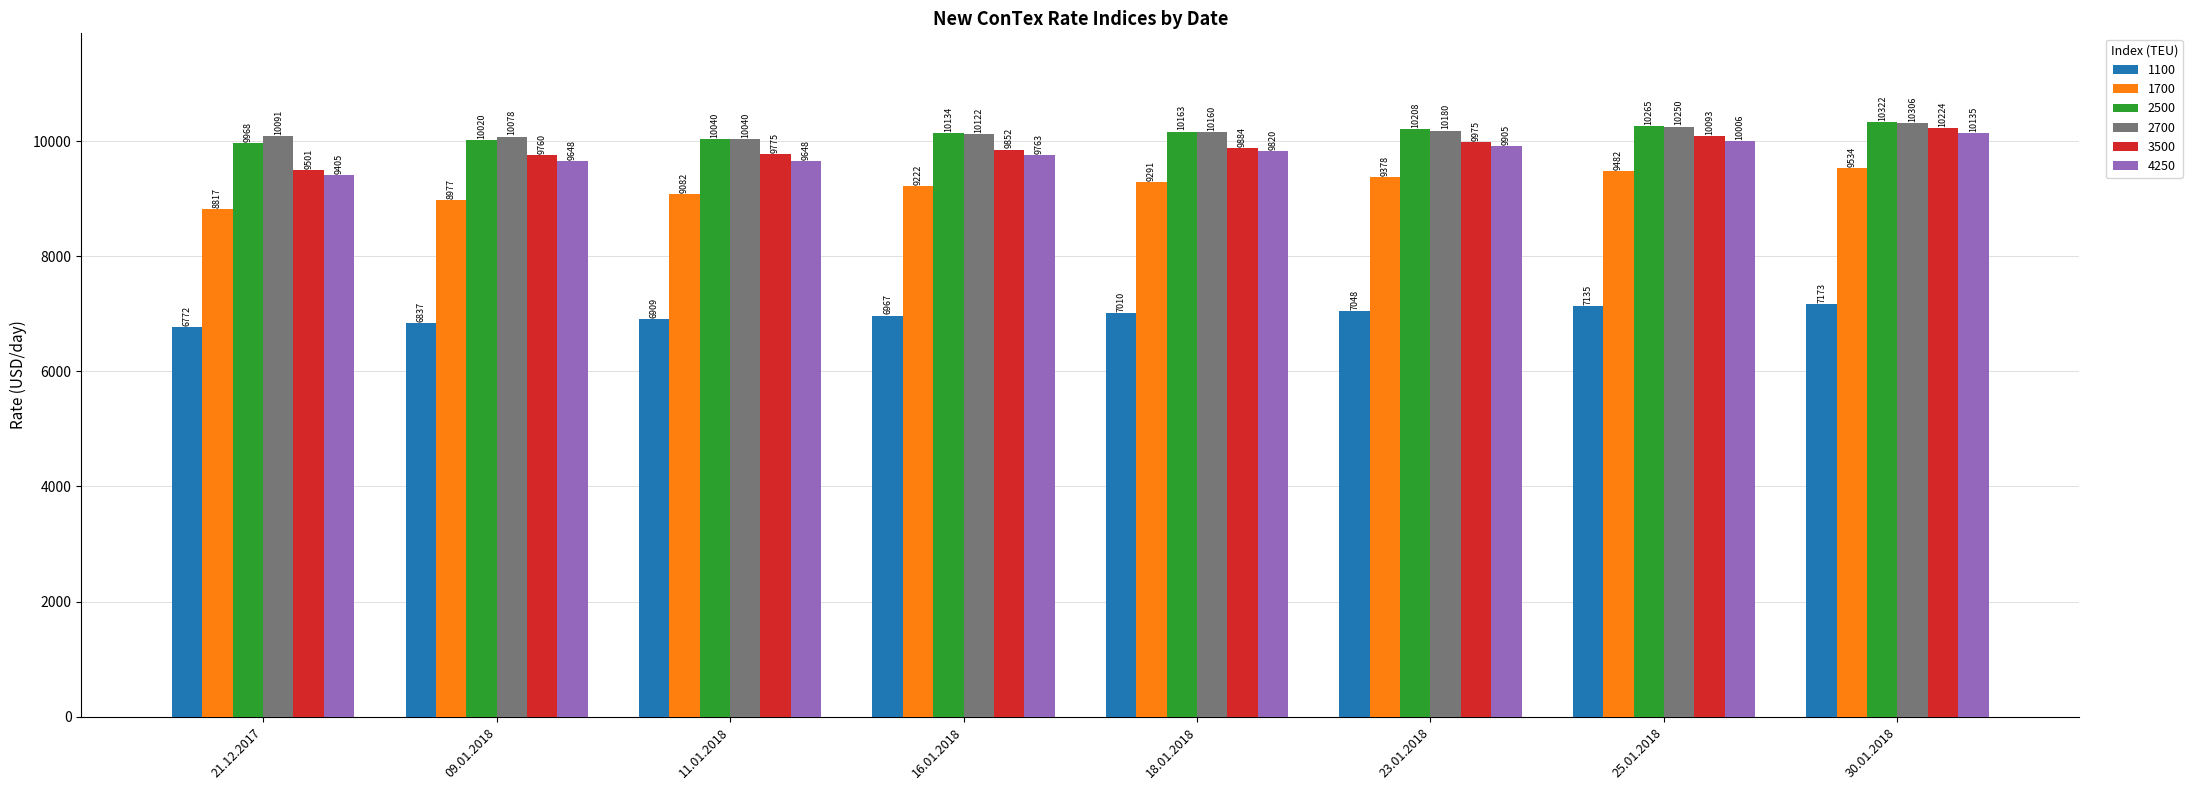

What is the value of the 3500 bar at the 1st from the left?

9501